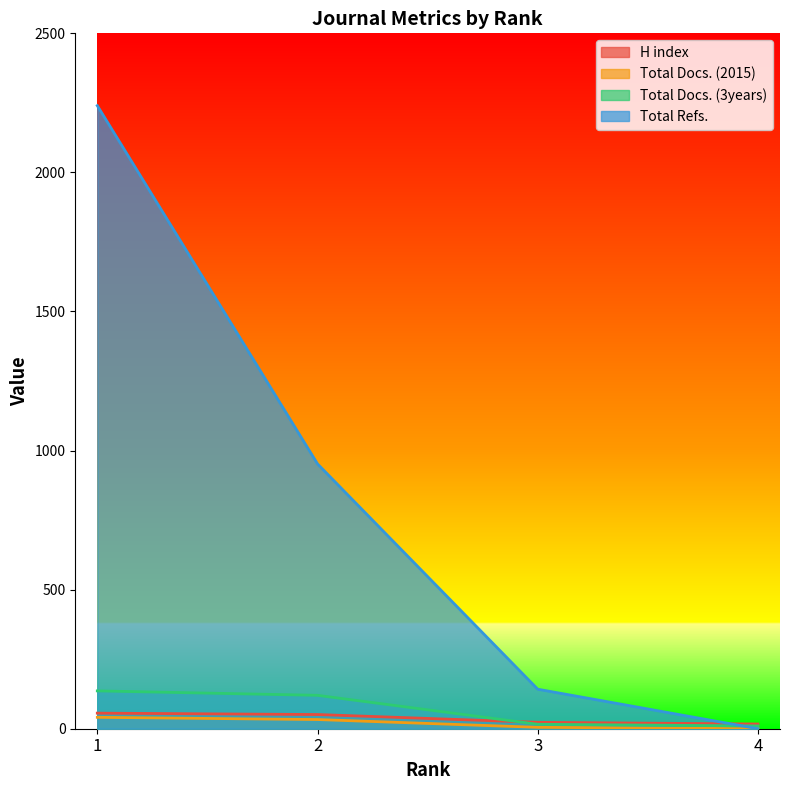

Reading right to left, extract all data points from this chart.

H index: 17	23	51	56
Total Docs. (2015): 0	5	33	41
Total Docs. (3years): 10	16	120	136
Total Refs.: 0	142	952	2240